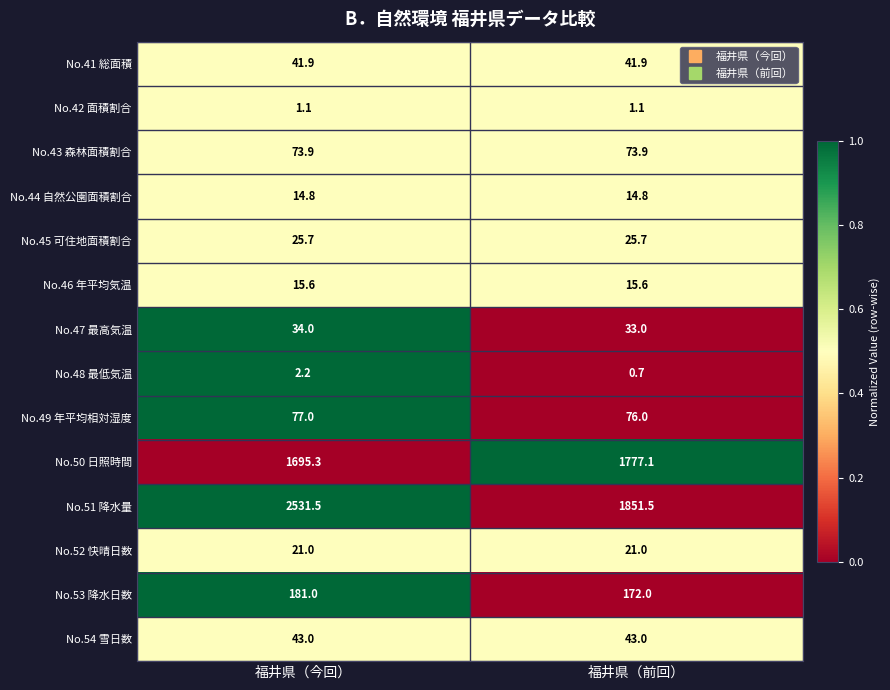

Reading left to right, what are all the values shown in this chart?

No.41 総面積: 福井県（今回）=41.9	福井県（前回）=41.9
No.42 面積割合: 福井県（今回）=1.1	福井県（前回）=1.1
No.43 森林面積割合: 福井県（今回）=73.9	福井県（前回）=73.9
No.44 自然公園面積割合: 福井県（今回）=14.8	福井県（前回）=14.8
No.45 可住地面積割合: 福井県（今回）=25.7	福井県（前回）=25.7
No.46 年平均気温: 福井県（今回）=15.6	福井県（前回）=15.6
No.47 最高気温: 福井県（今回）=34.0	福井県（前回）=33.0
No.48 最低気温: 福井県（今回）=2.2	福井県（前回）=0.7
No.49 年平均相対湿度: 福井県（今回）=77.0	福井県（前回）=76.0
No.50 日照時間: 福井県（今回）=1695.3	福井県（前回）=1777.1
No.51 降水量: 福井県（今回）=2531.5	福井県（前回）=1851.5
No.52 快晴日数: 福井県（今回）=21.0	福井県（前回）=21.0
No.53 降水日数: 福井県（今回）=181.0	福井県（前回）=172.0
No.54 雪日数: 福井県（今回）=43.0	福井県（前回）=43.0